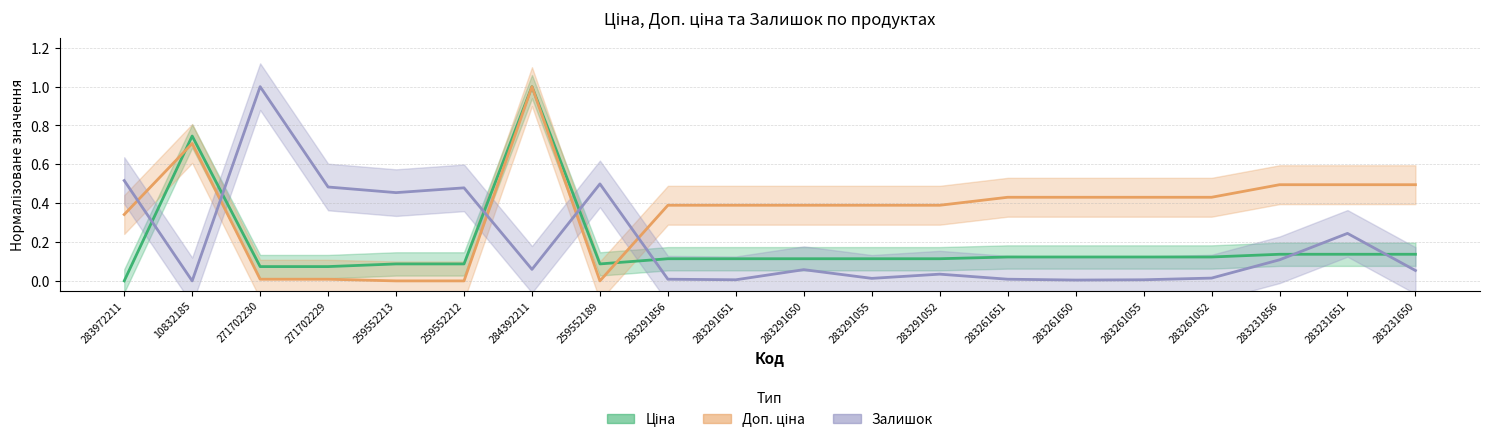

What is the average value of the Залишок series?

0.2